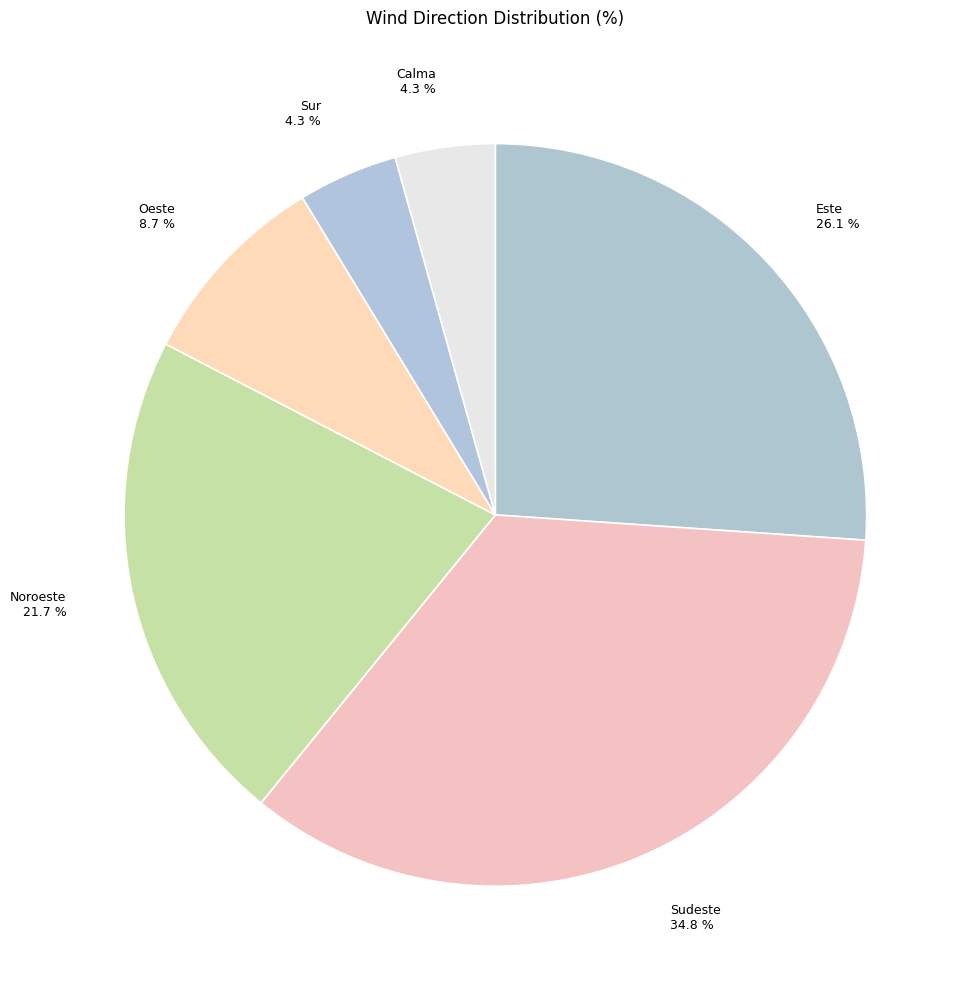

Does Este represent more than half of the total?

No